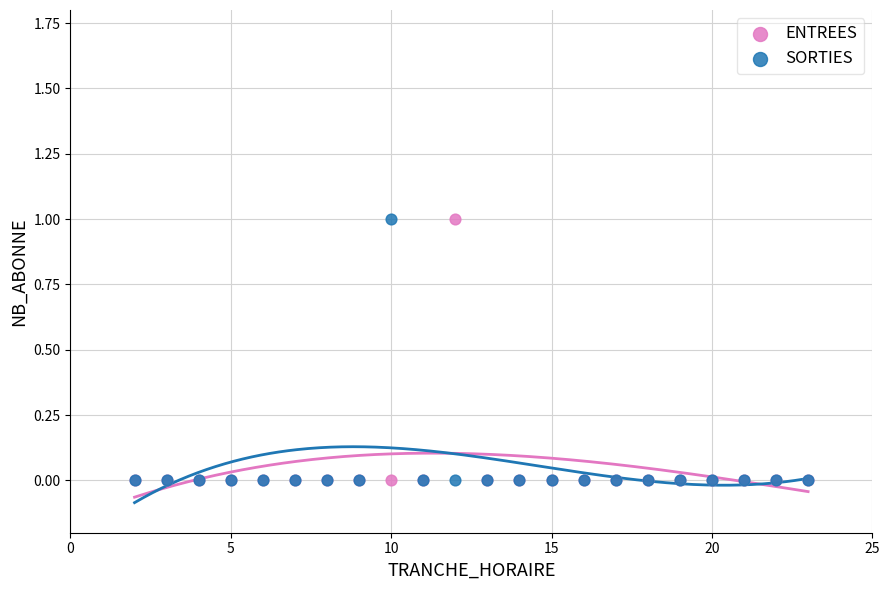

What are all the series names shown in the legend?

ENTREES, SORTIES